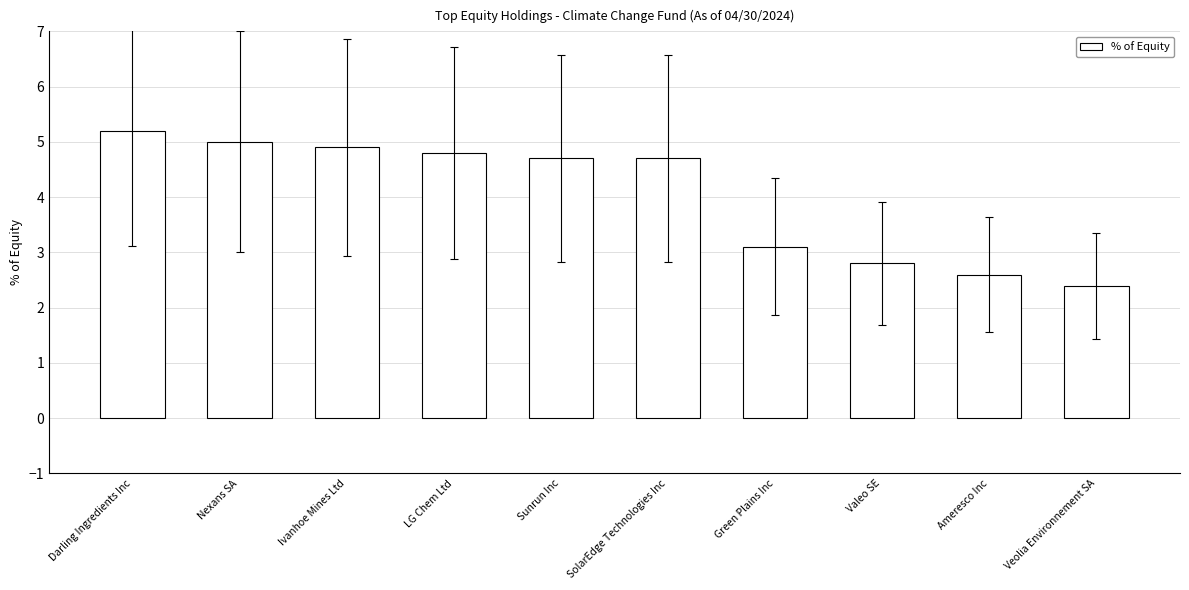

What is the difference between the maximum and minimum values?

2.8